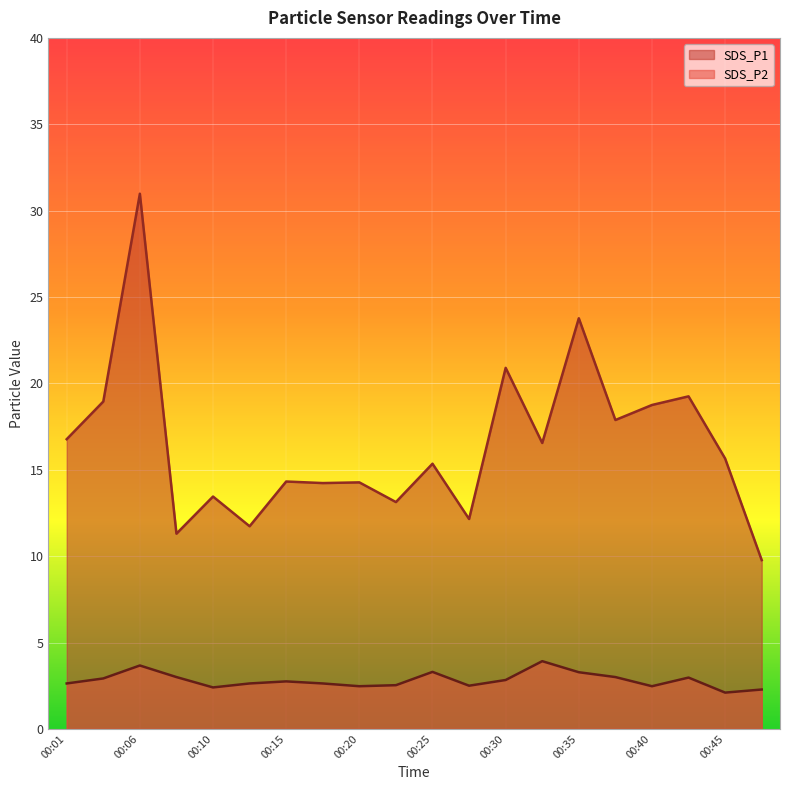

Which series changed the most between 00:01 and 00:13?

SDS_P1